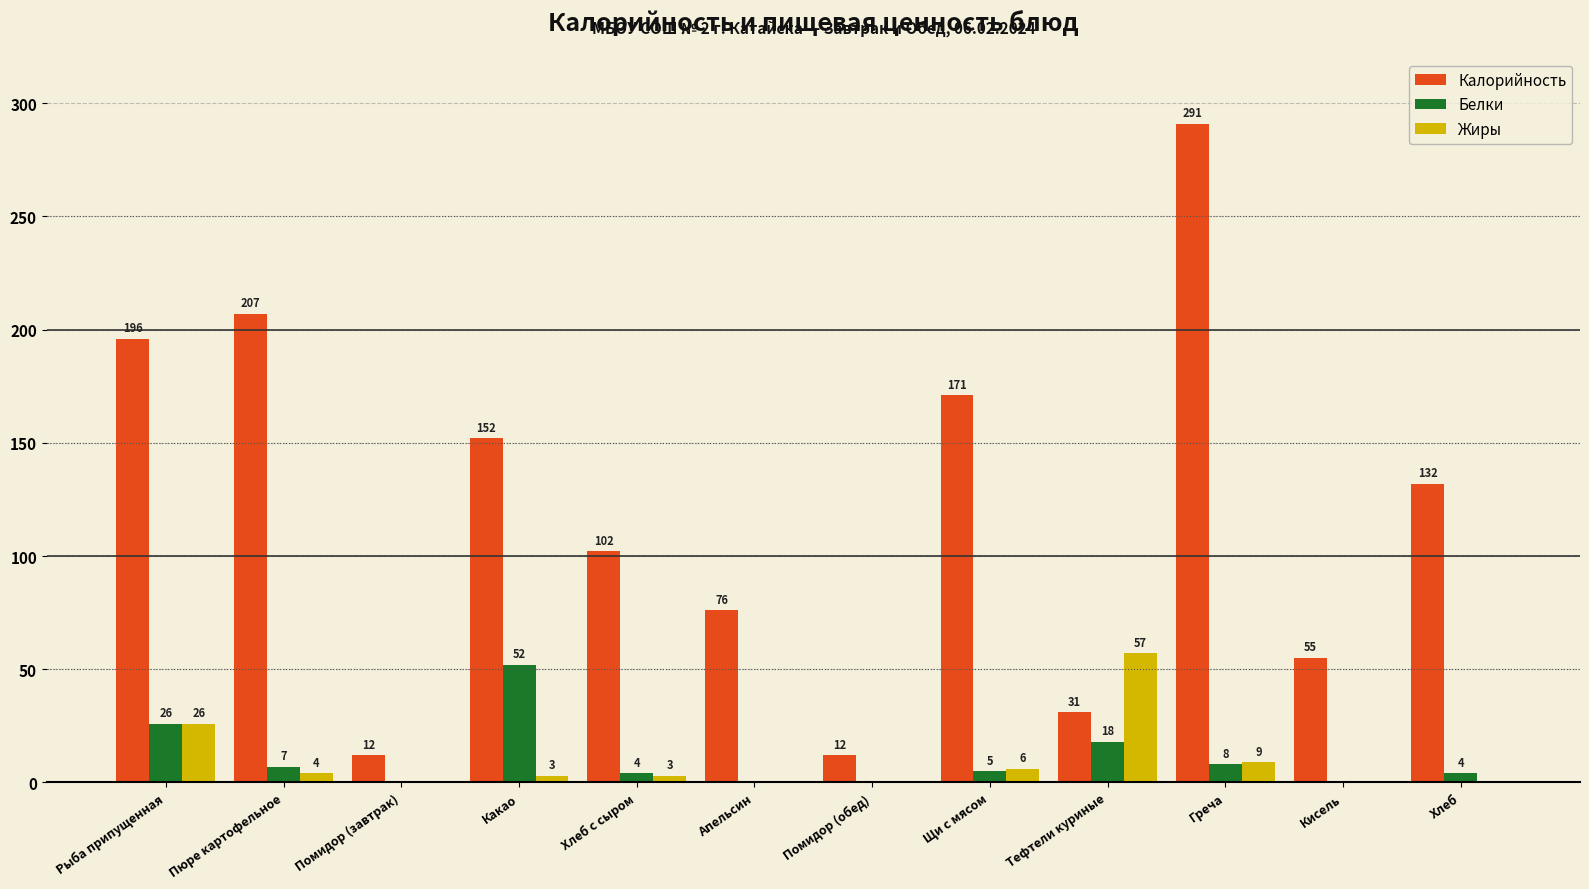

At which category is the sum across all series the highest?

Греча